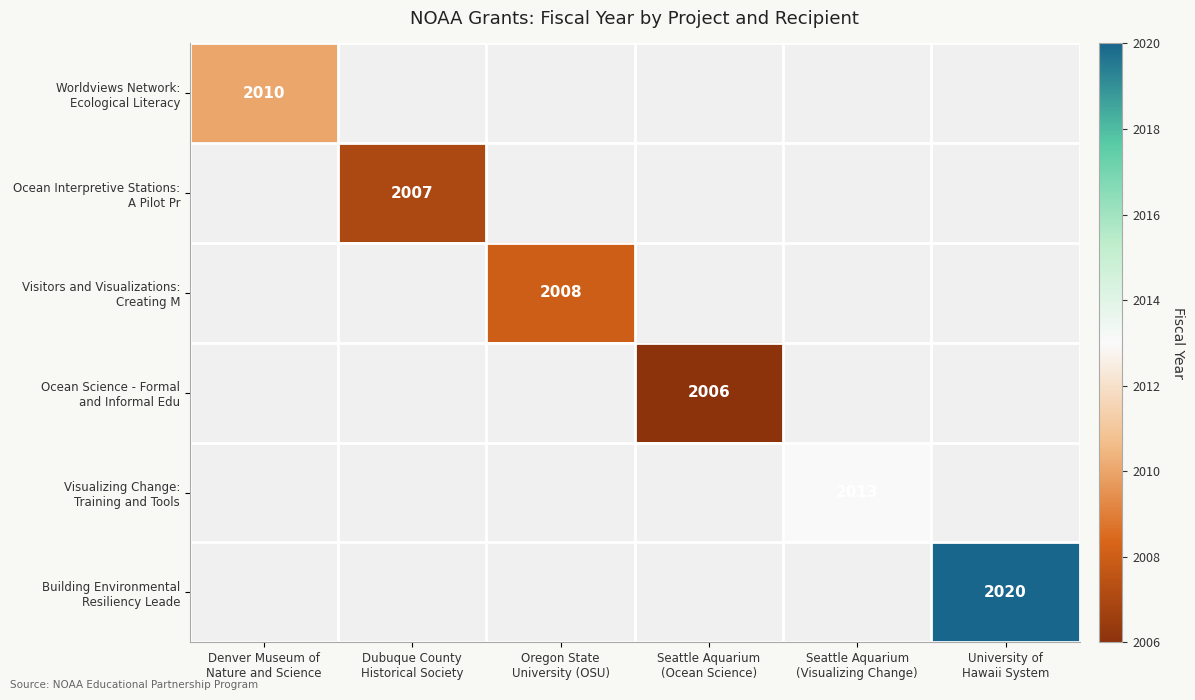

Rank the series at Seattle Aquarium (Visualizing Change) from highest to lowest value.

Visualizing Change: Training and Tools, Worldviews Network: Ecological Literacy, Ocean Interpretive Stations: A Pilot Pr, Visitors and Visualizations: Creating M, Ocean Science - Formal and Informal Edu, Building Environmental Resiliency Leade